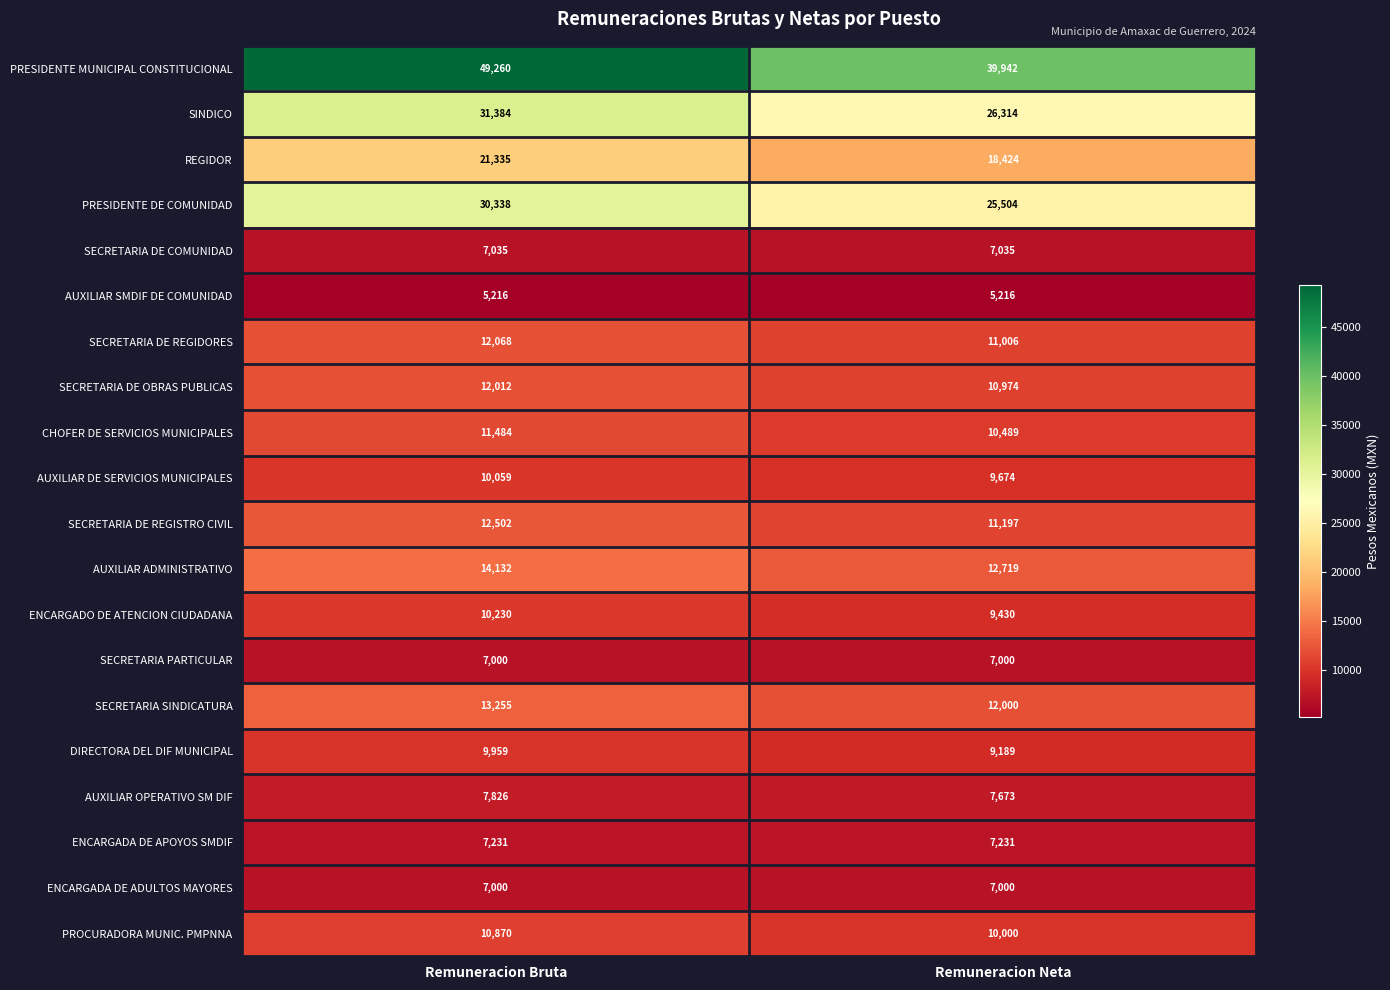

Which category has the highest value in the PRESIDENTE MUNICIPAL CONSTITUCIONAL series?

Remuneracion Bruta